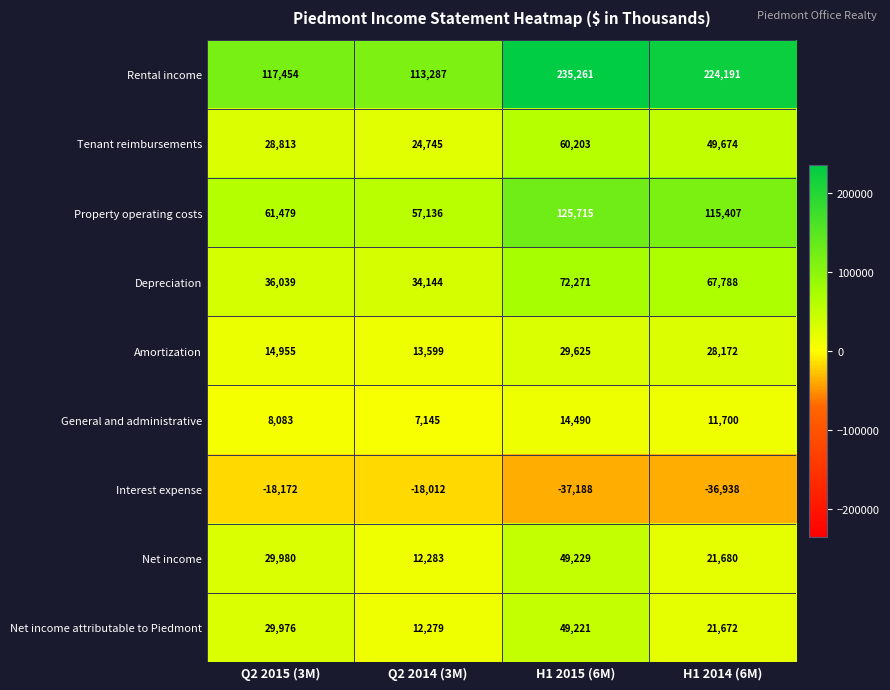

Which series has the largest range (max minus min)?

Rental income